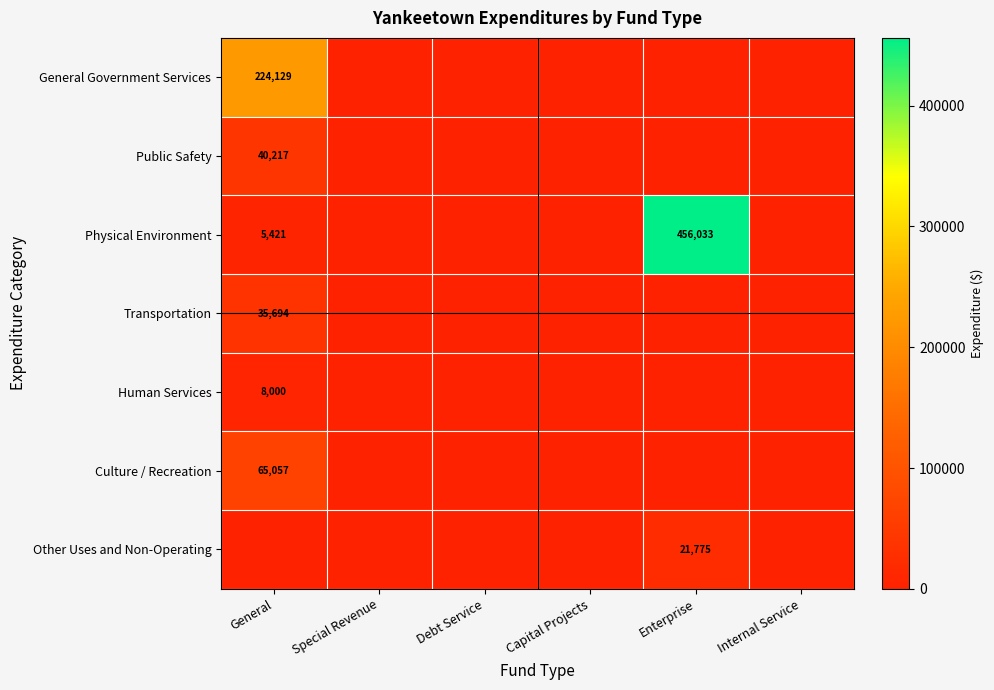

Count the number of categories in the chart.

6